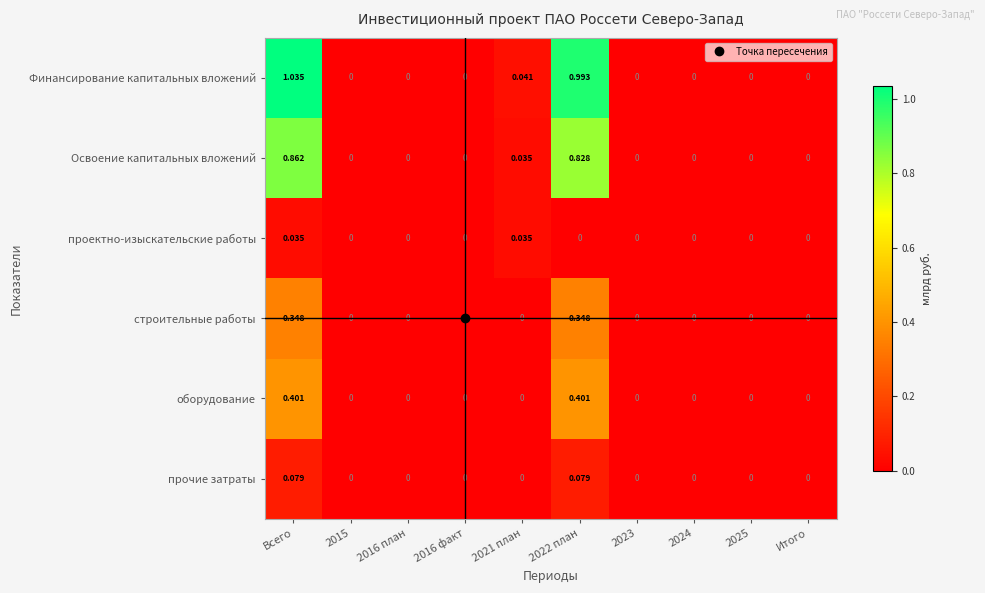

Which series has the largest total across all categories?

Финансирование капитальных вложений